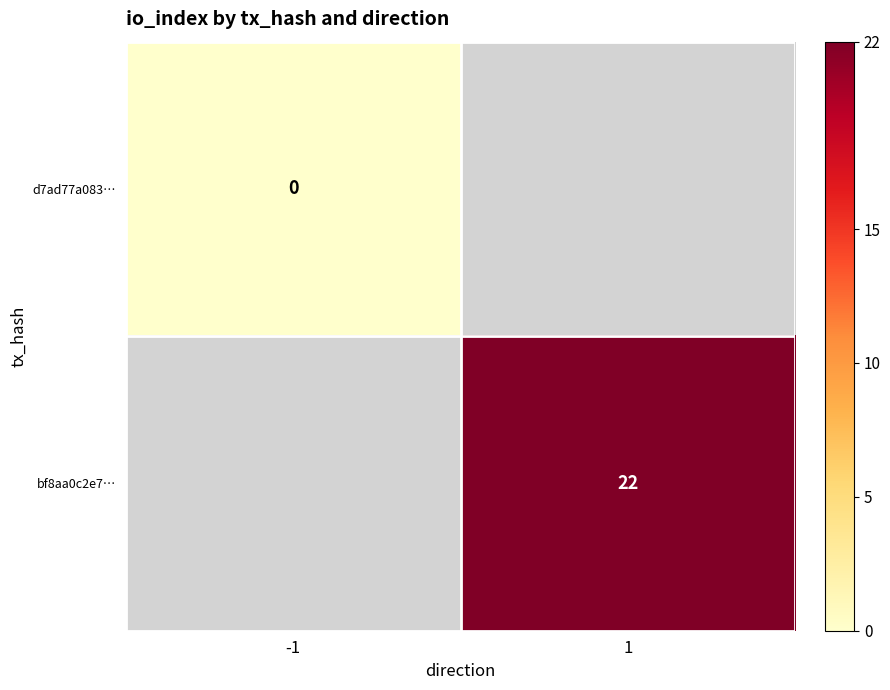

At which category does the chart reach its minimum across all series?

-1